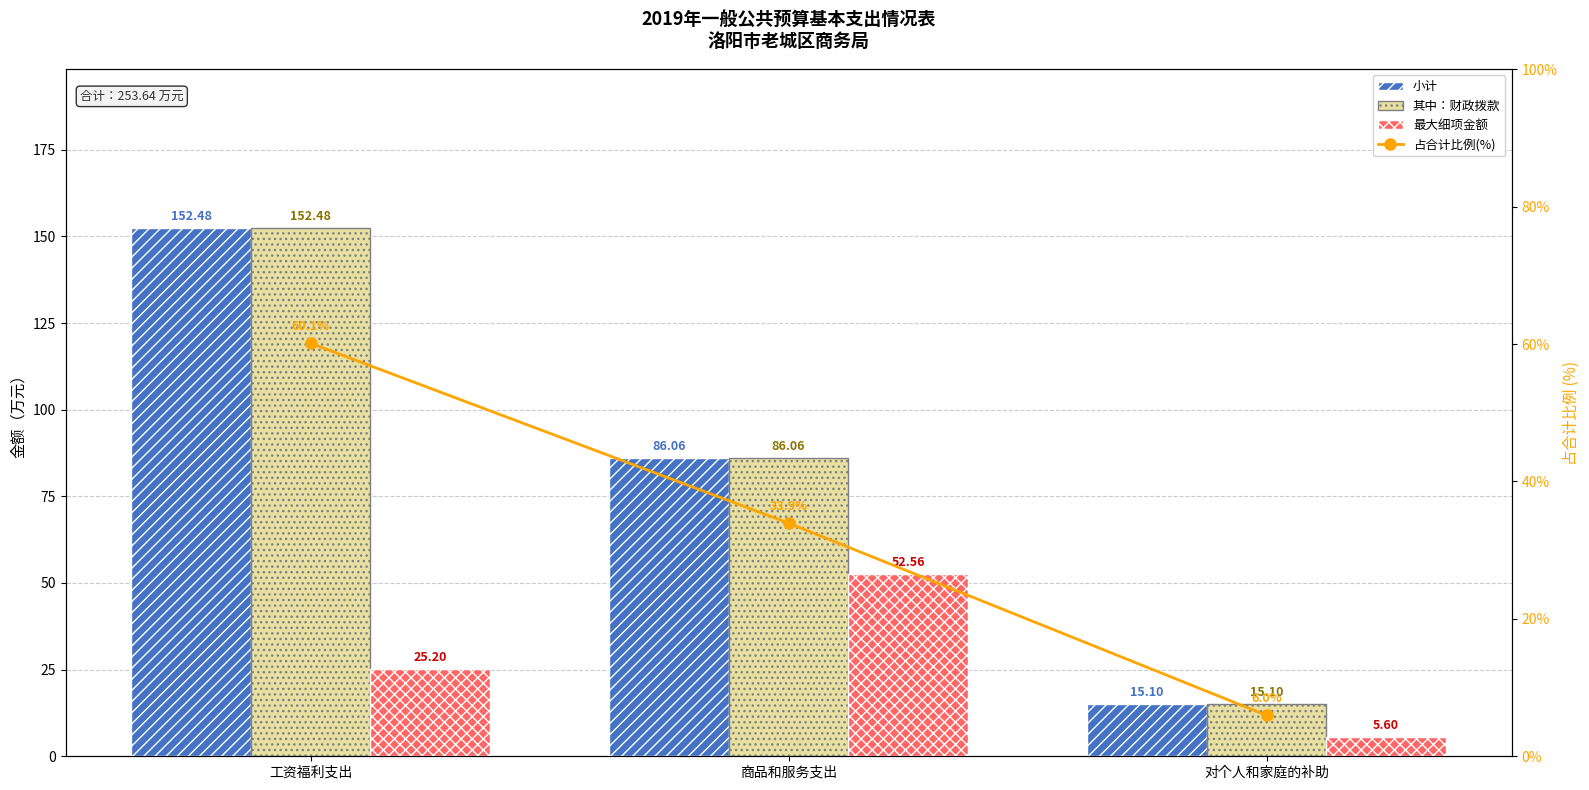

Reading left to right, extract all data points from this chart.

小计: 152.5	86.1	15.1
其中：财政拨款: 152.5	86.1	15.1
最大细项金额: 25.2	52.6	5.6
占合计比例(%): 60.1	33.9	6.0